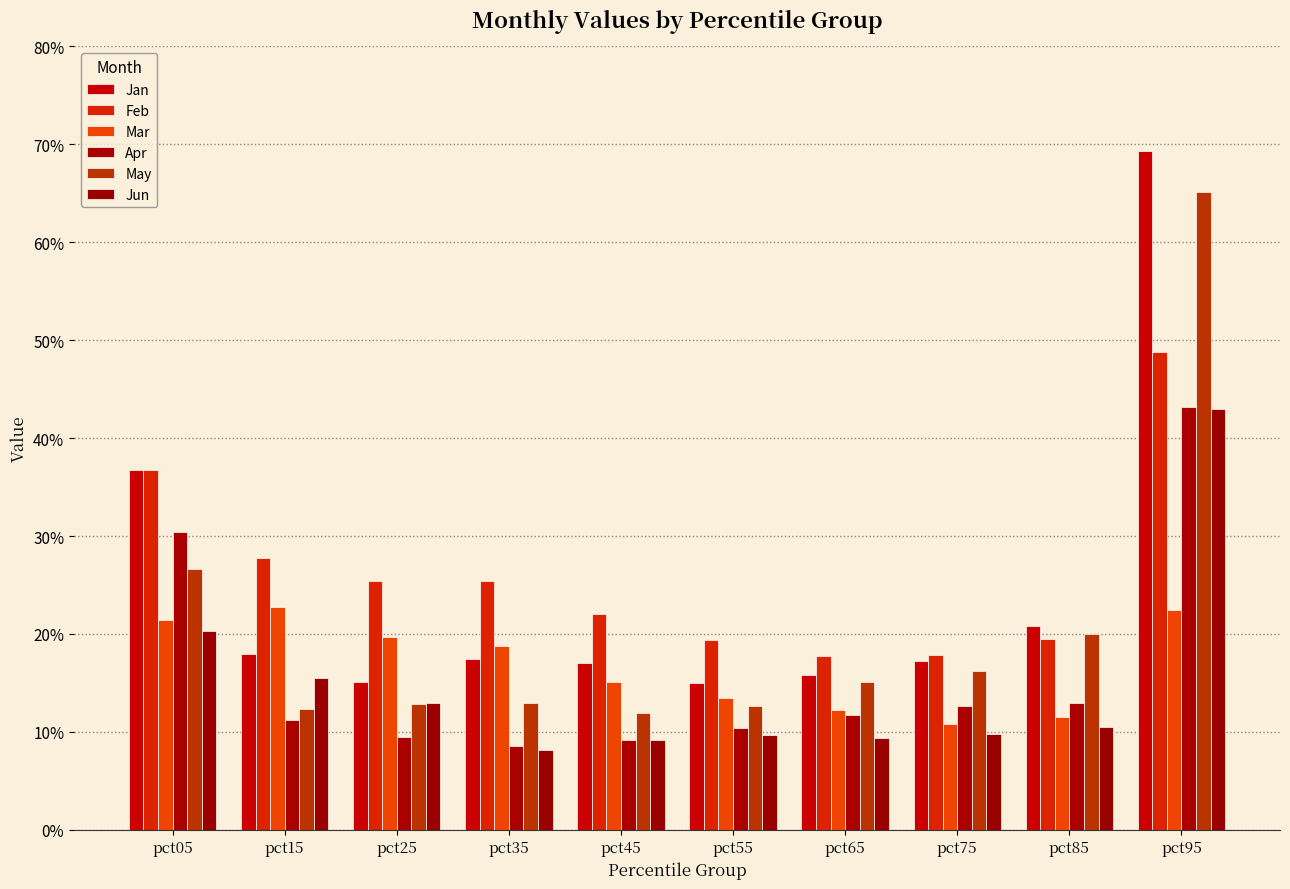

Does the chart contain stacked bars?

No